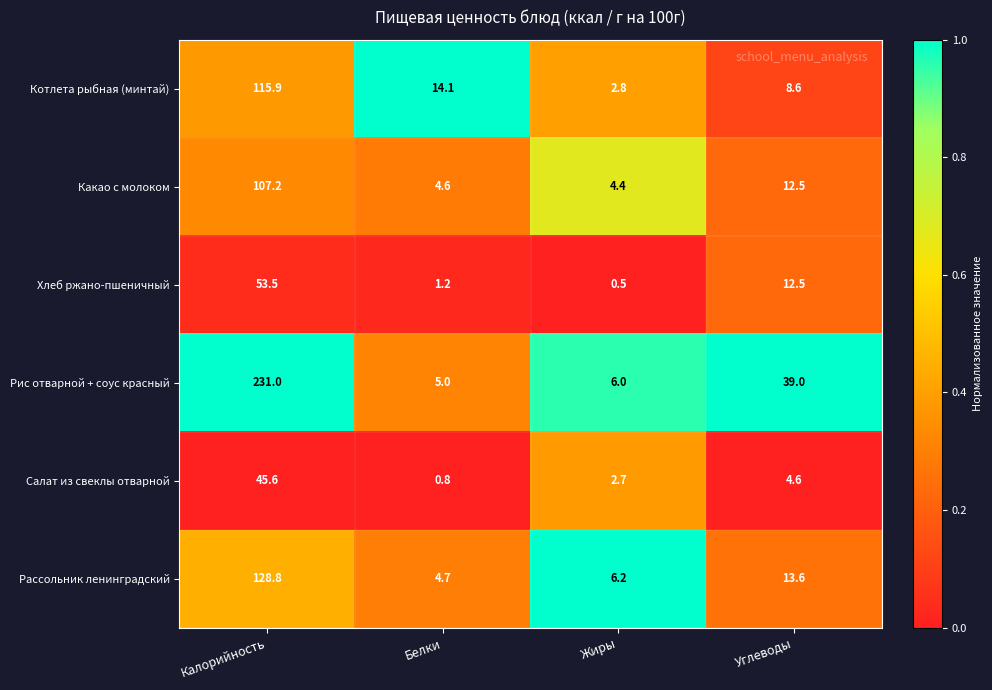

Count the number of data series in this chart.

6